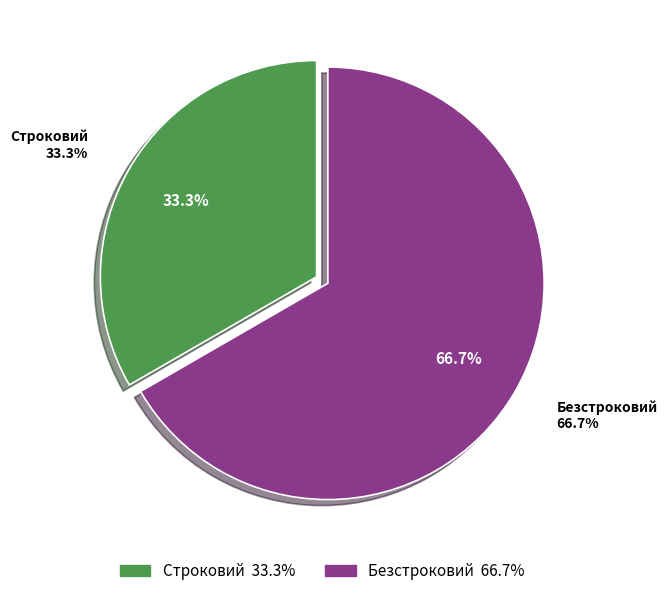

True or false: Строковий accounts for 33% of the total.

True